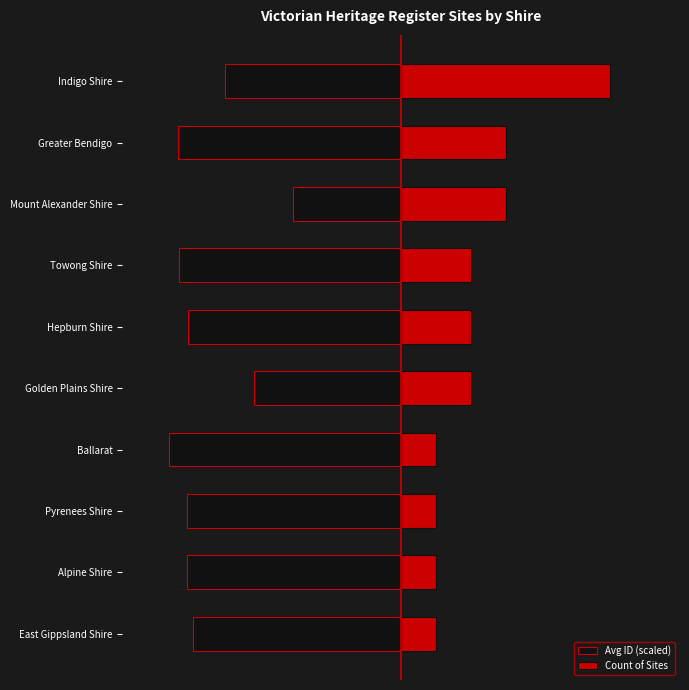

The Avg ID (scaled) series shows -12.3 at Indigo Shire. True or false?

False